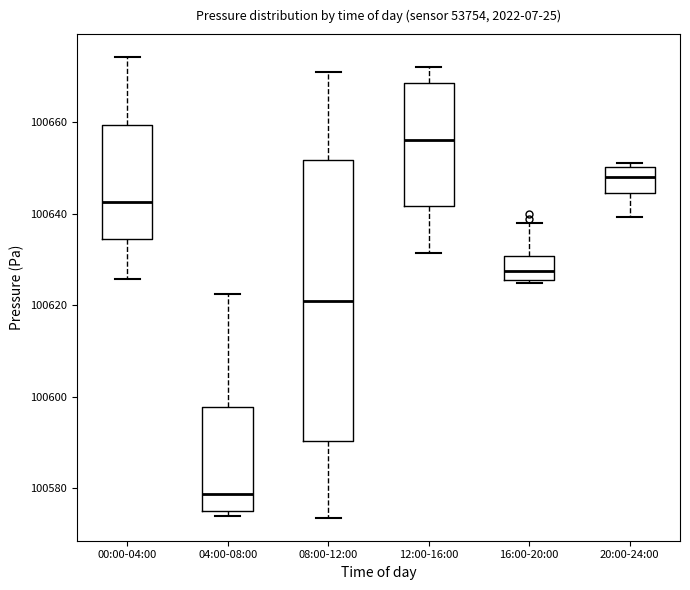

Which box's median line is the highest?

12:00-16:00